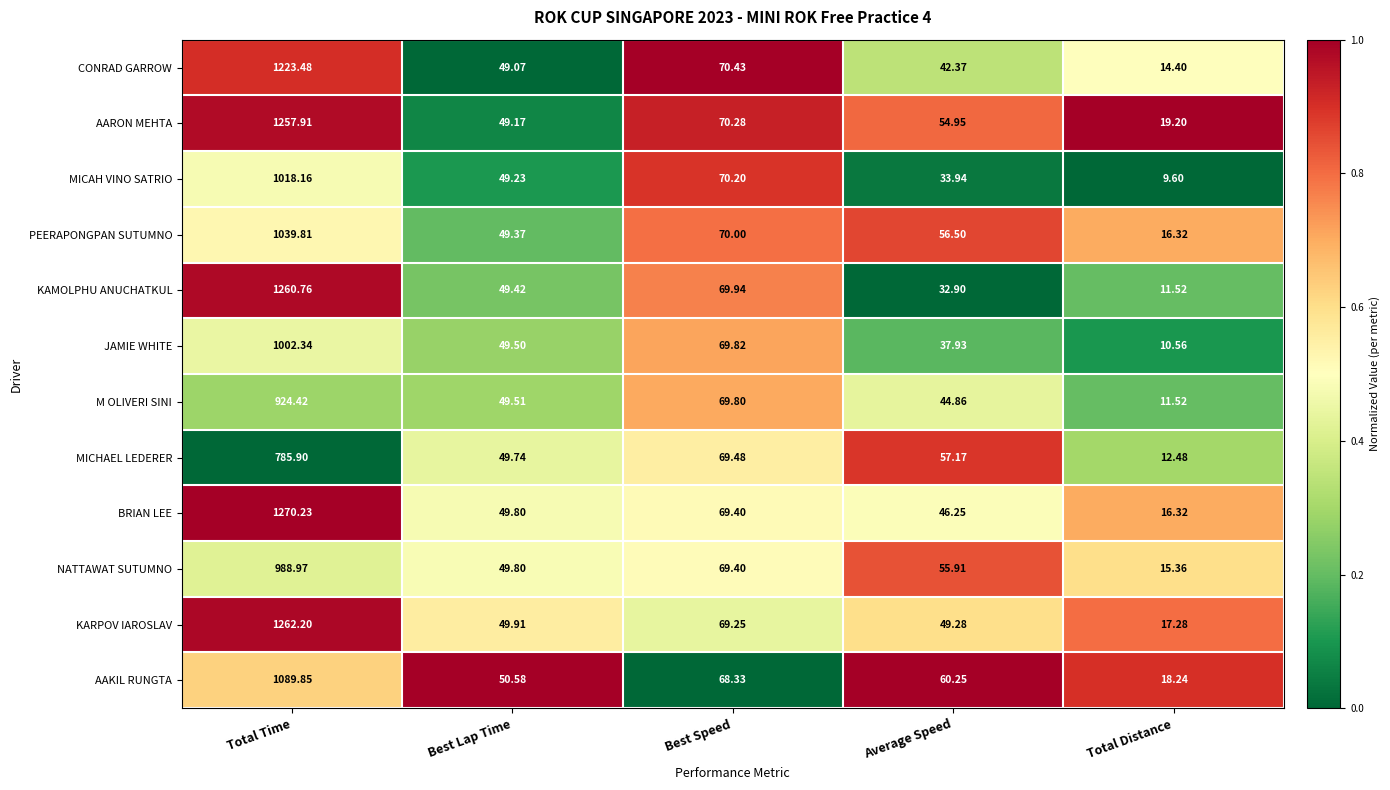

Which category has the highest value across all series?

Total Time